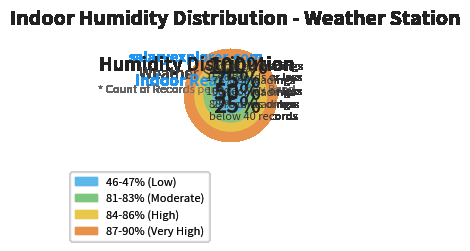

To the nearest percent, what is the difference between the 47 and 86 slice percentages?

4%